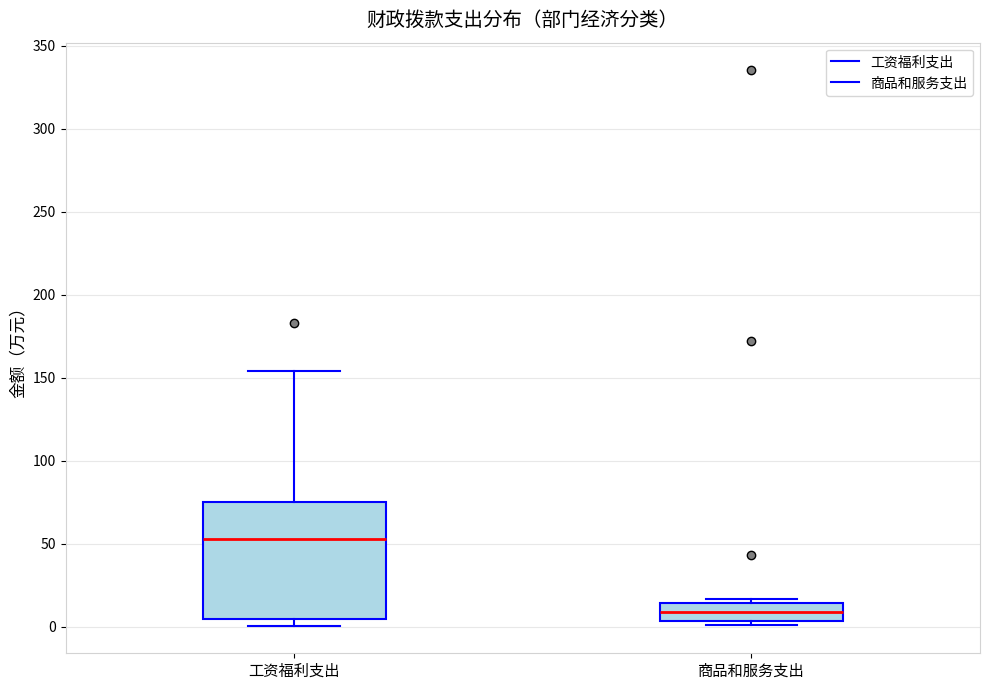

Which box is the tallest, from its lower edge to its upper edge?

工资福利支出